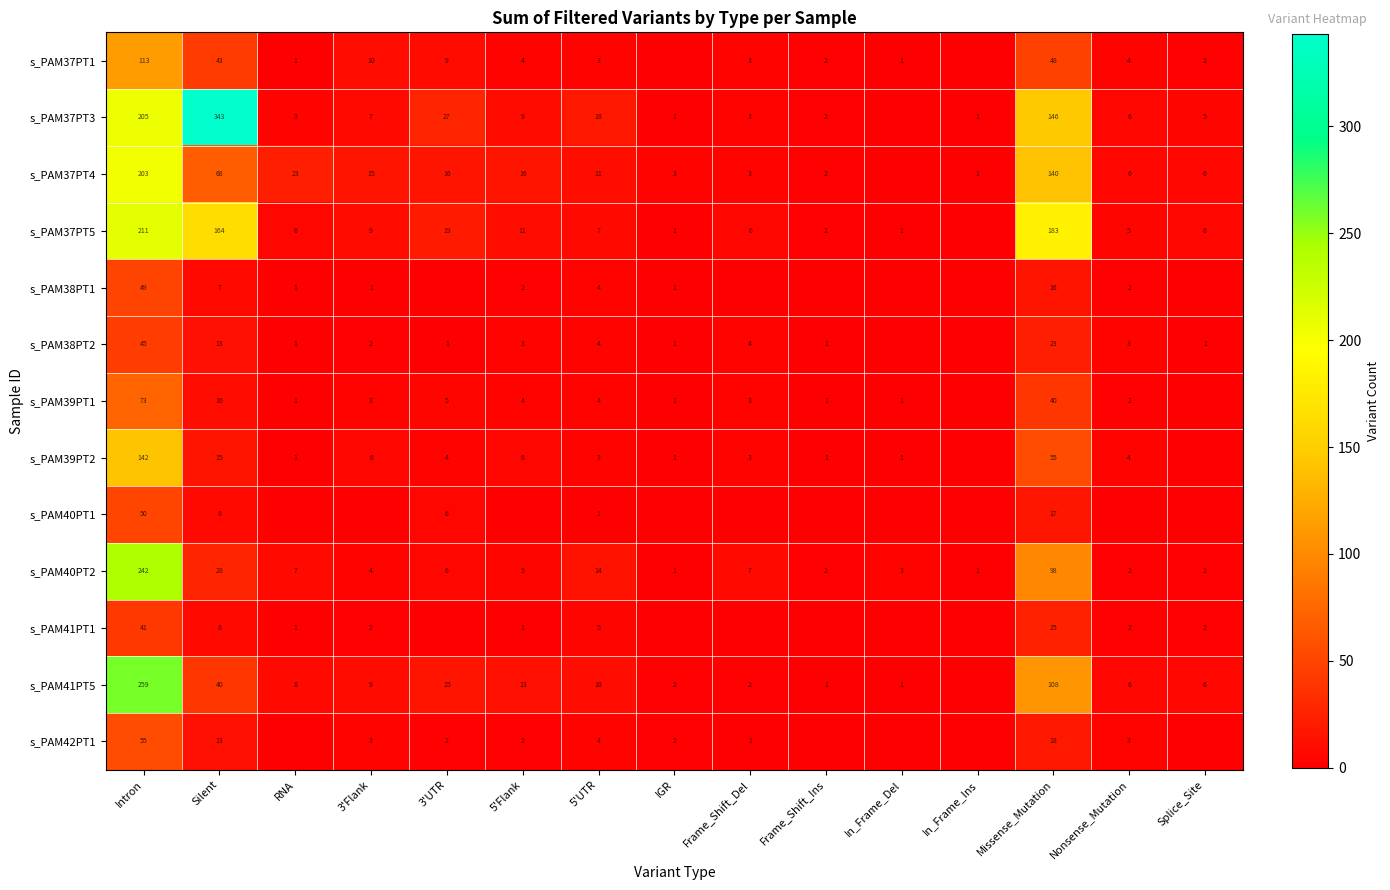

At Nonsense_Mutation, list the series in order from smallest to largest.

s_PAM40PT1, s_PAM38PT1, s_PAM39PT1, s_PAM40PT2, s_PAM41PT1, s_PAM38PT2, s_PAM42PT1, s_PAM37PT1, s_PAM39PT2, s_PAM37PT5, s_PAM37PT3, s_PAM37PT4, s_PAM41PT5